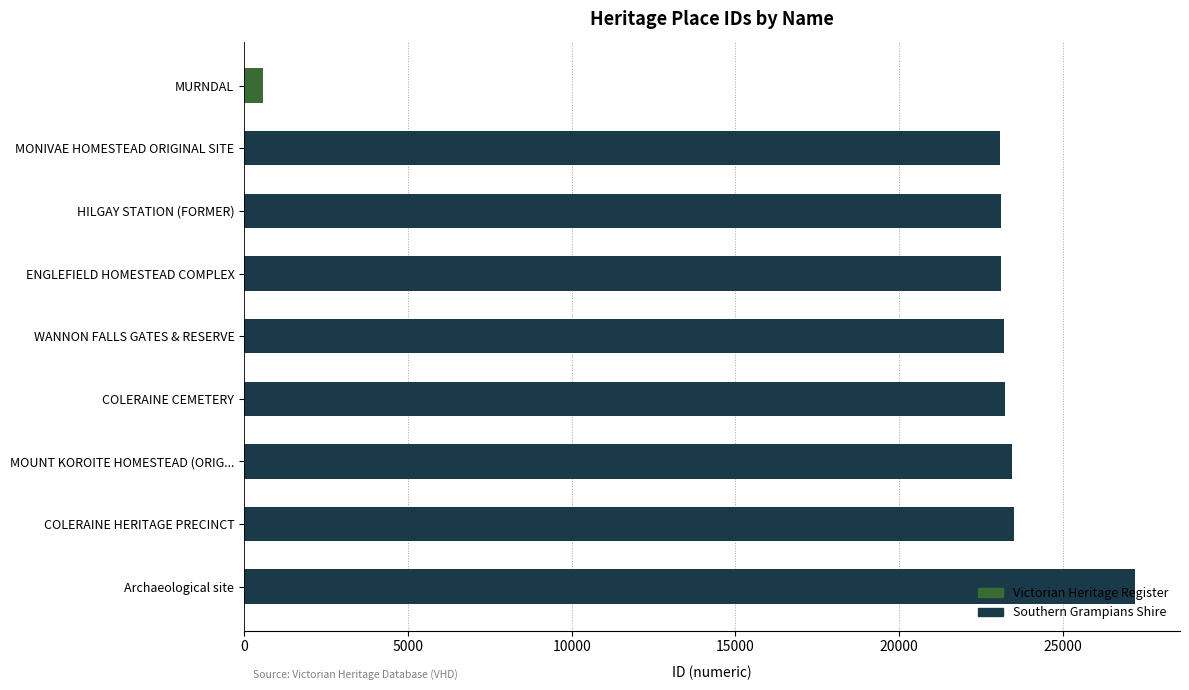

Which category has the lowest value across all series?

MURNDAL